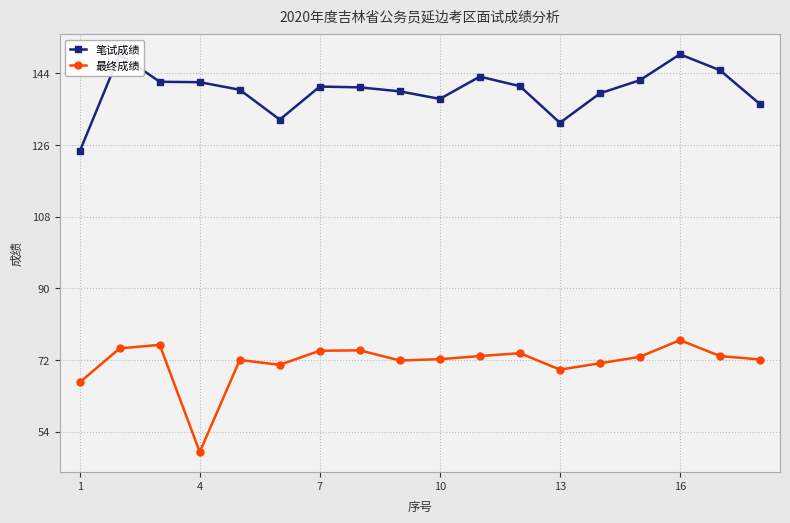

Where is the first local minimum for 最终成绩?

4